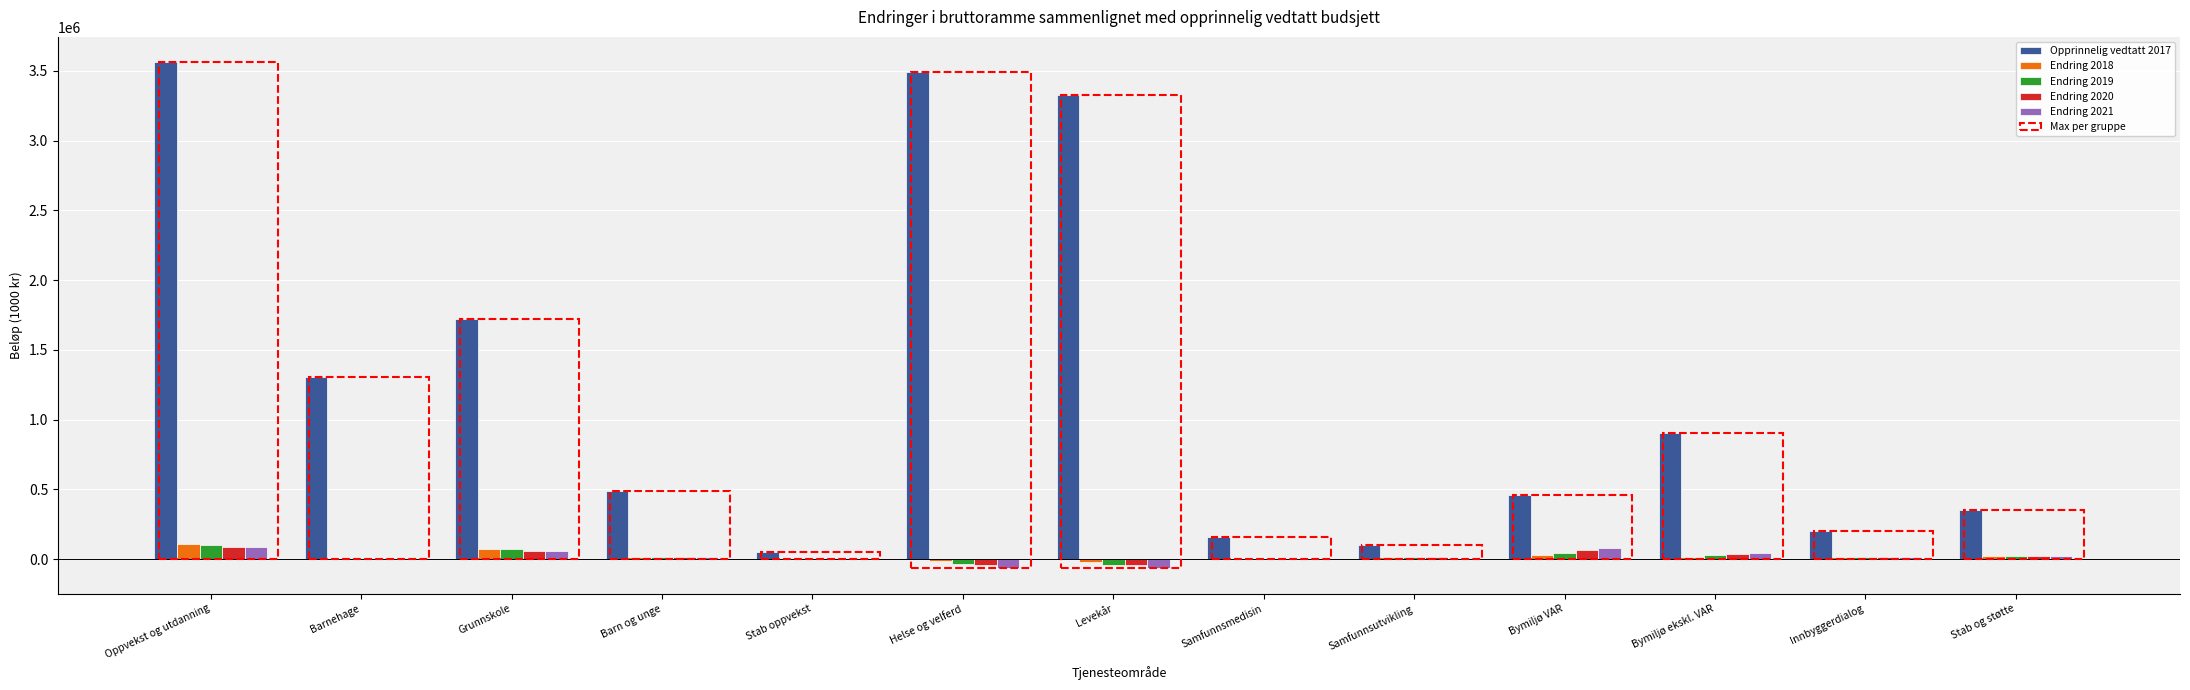

How many groups of bars are there?

13